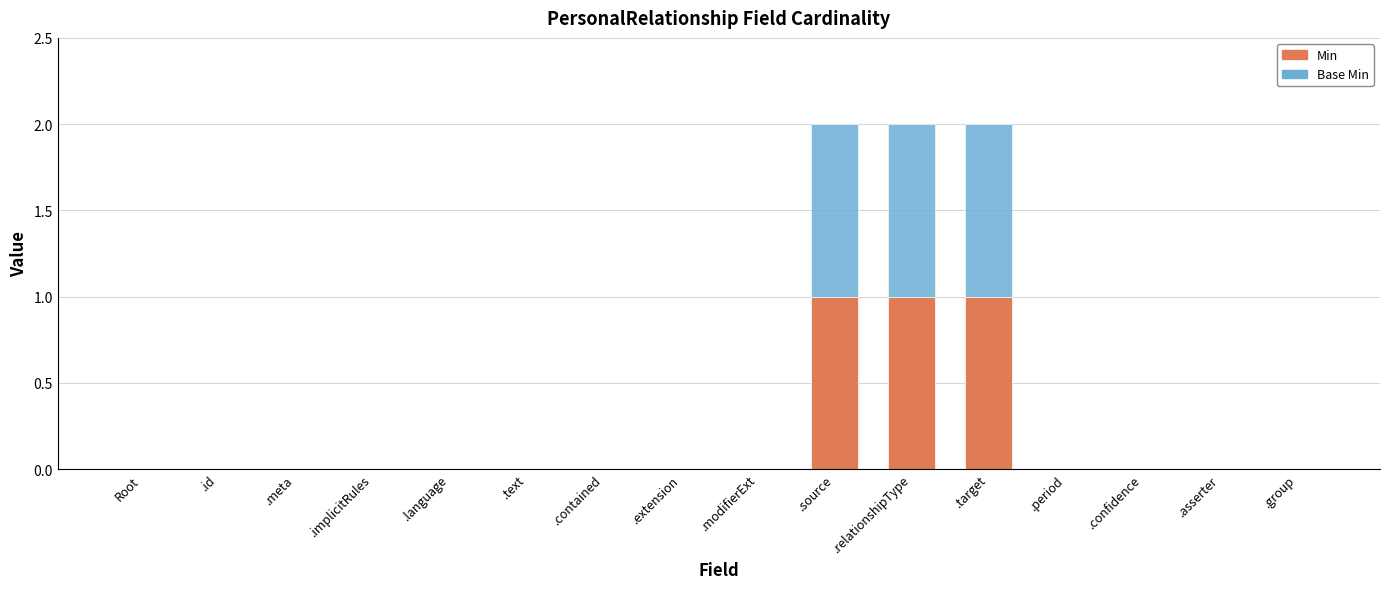

What is the sum of all Min values?

3